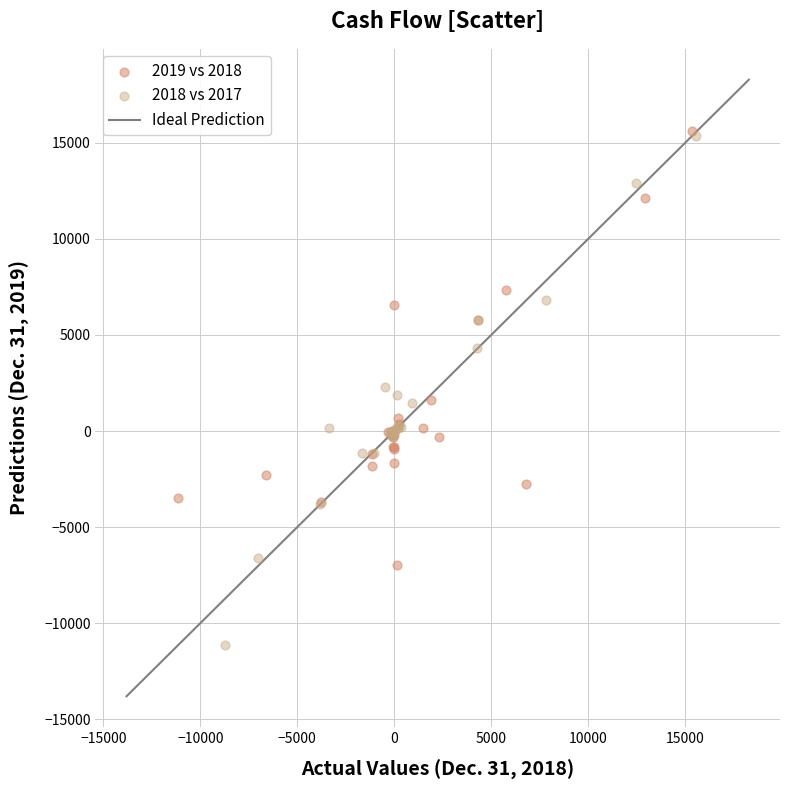

Which series has the largest Y range (max minus min)?

2018 vs 2017